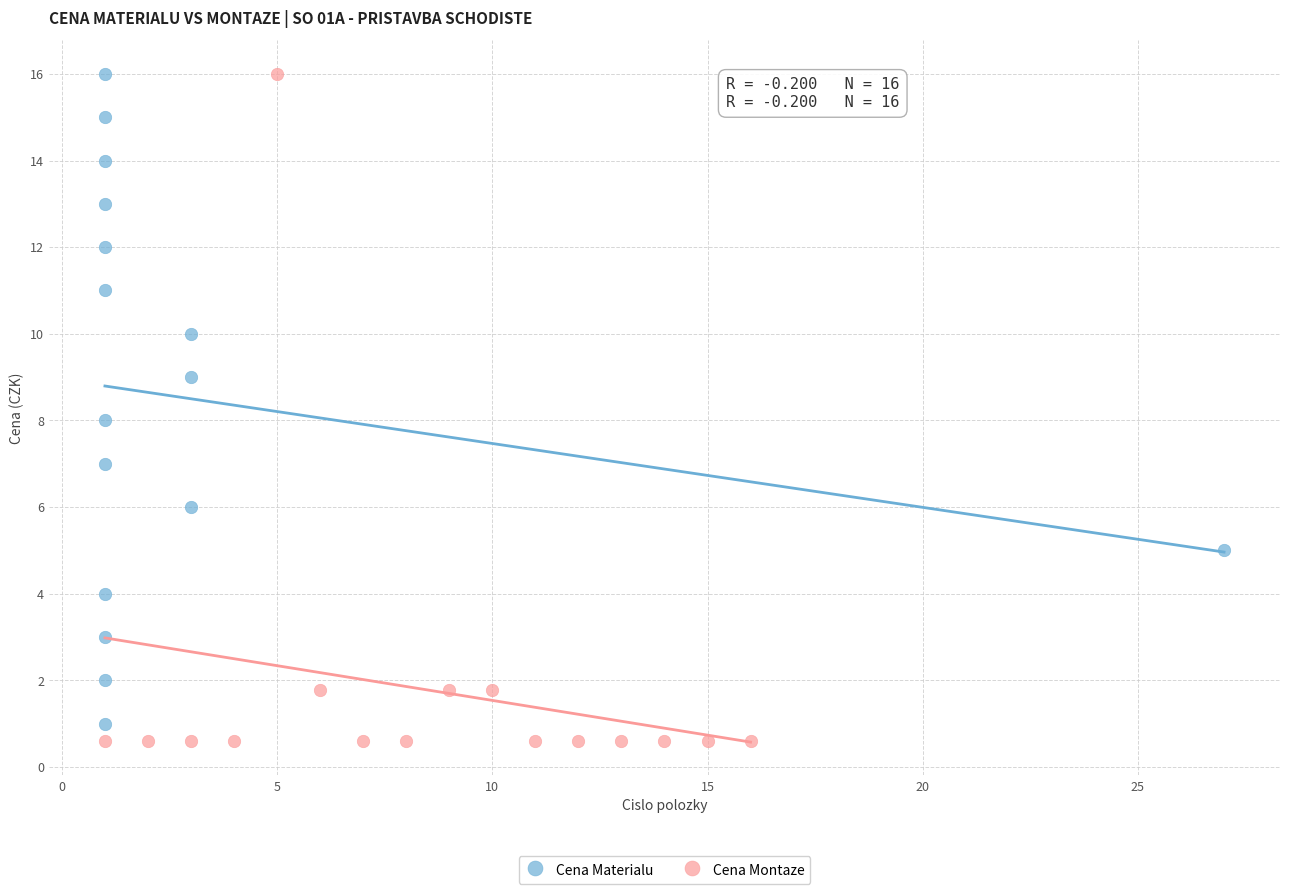

What are all the series names shown in the legend?

Cena Materialu, Cena Montaze